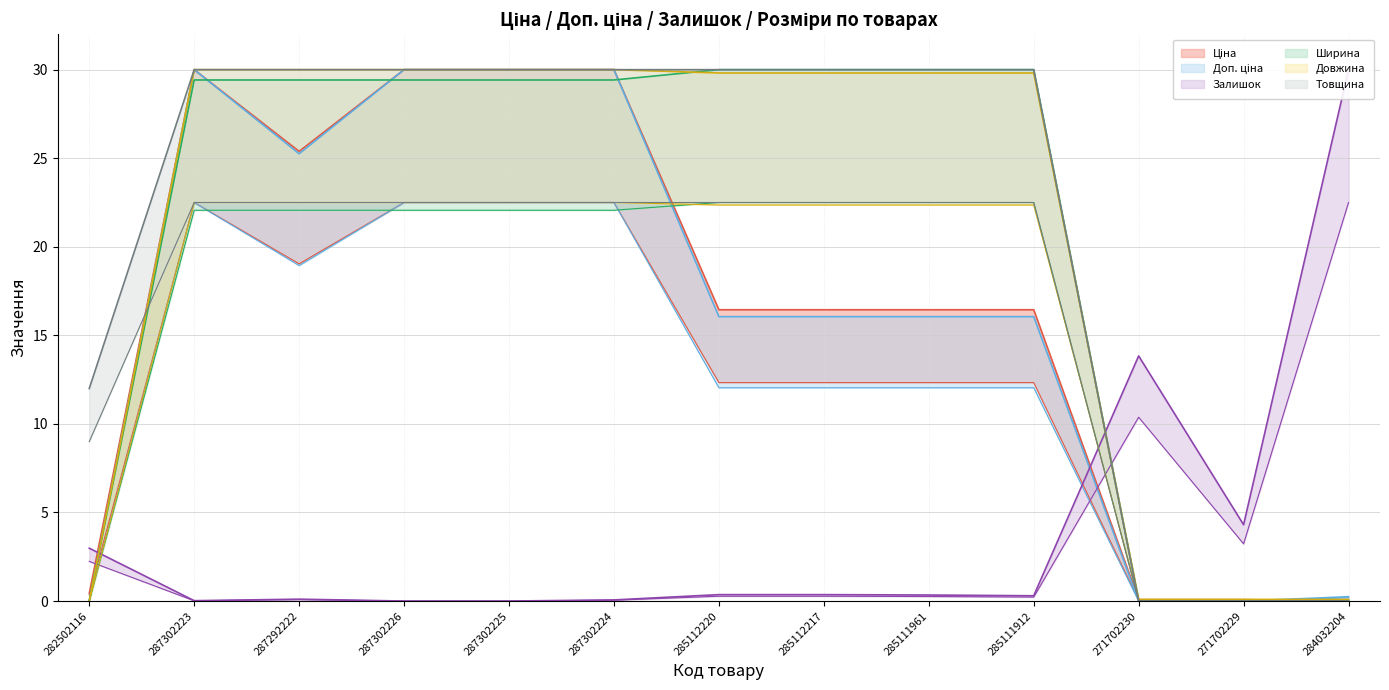

At 285111912, list the series in order from smallest to largest.

Залишок, Доп. ціна, Ціна, Товщина, Довжина, Ширина